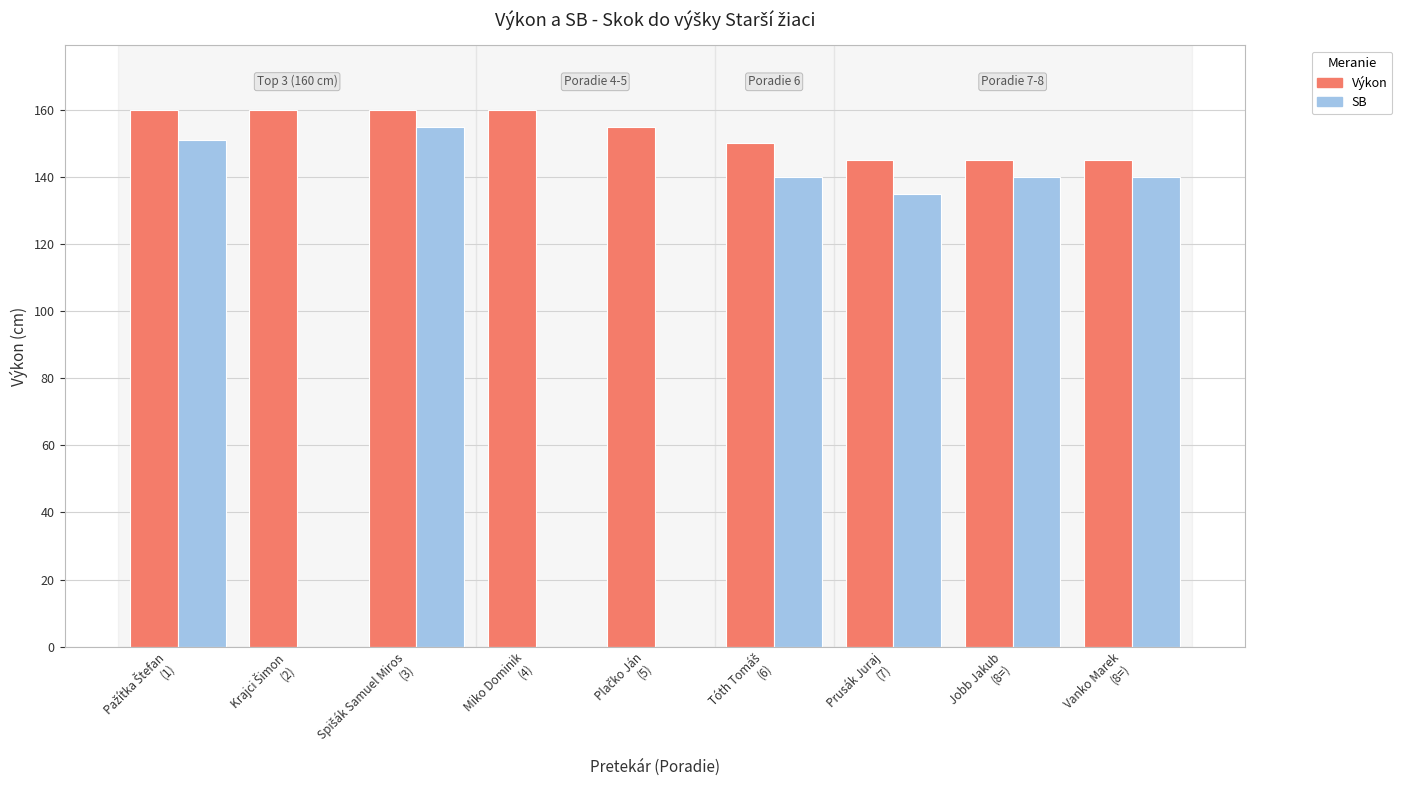

The value of Výkon at Vanko Marek
(8=) is 224. True or false?

False